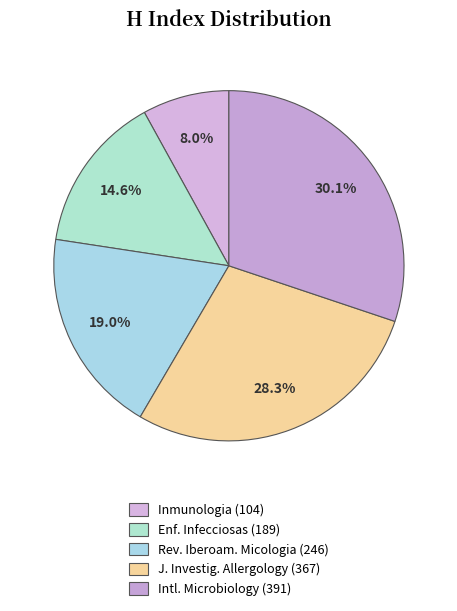

Is there a majority slice in this chart?

No